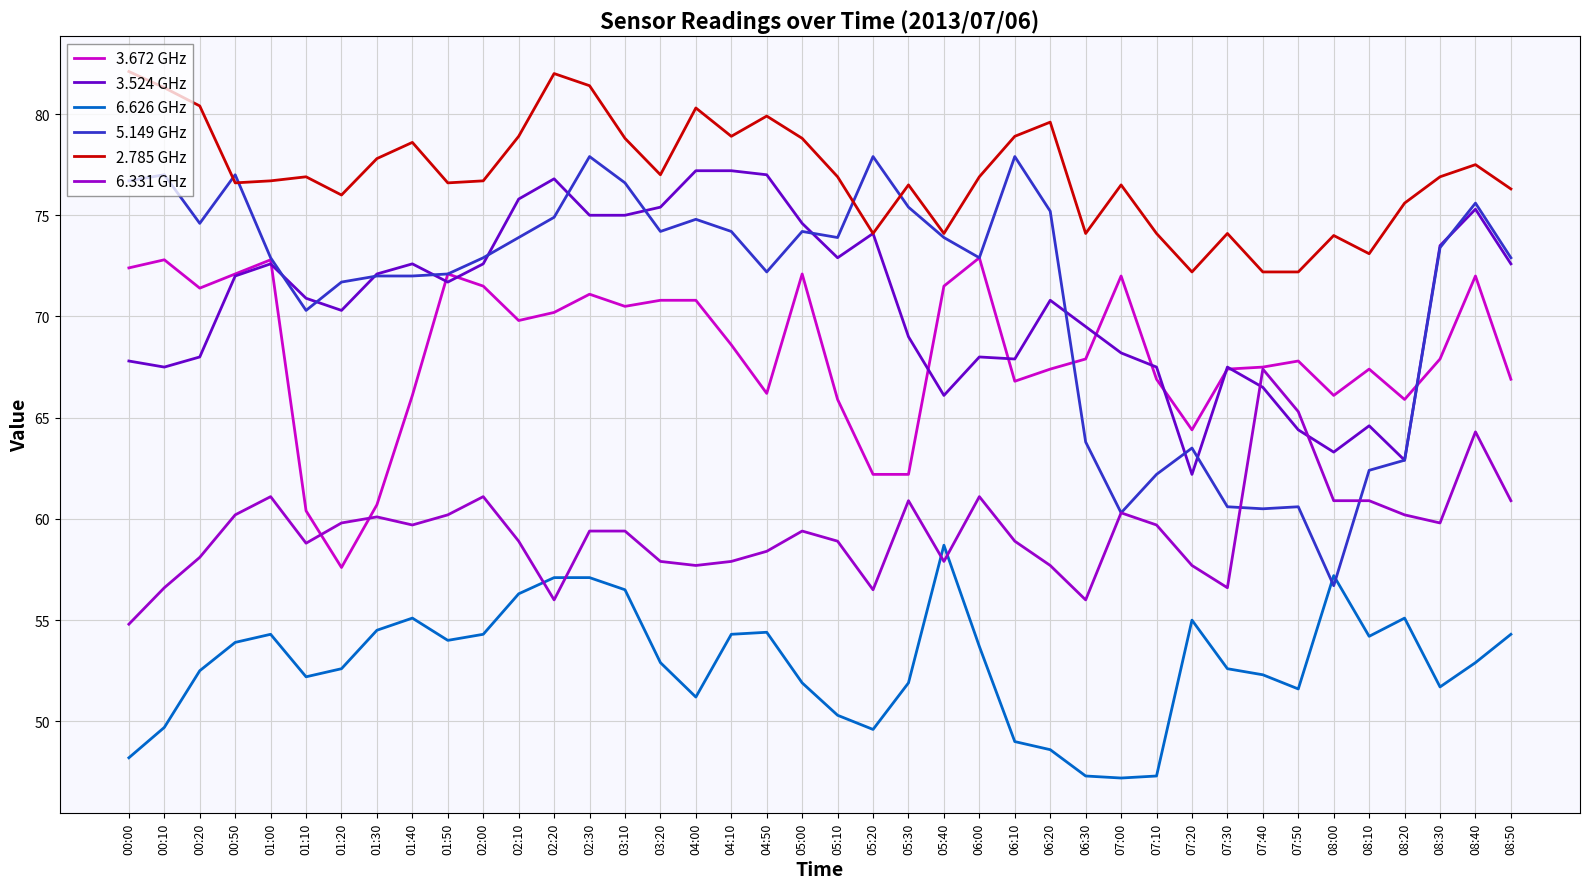

What position from the right is 05:40?

17